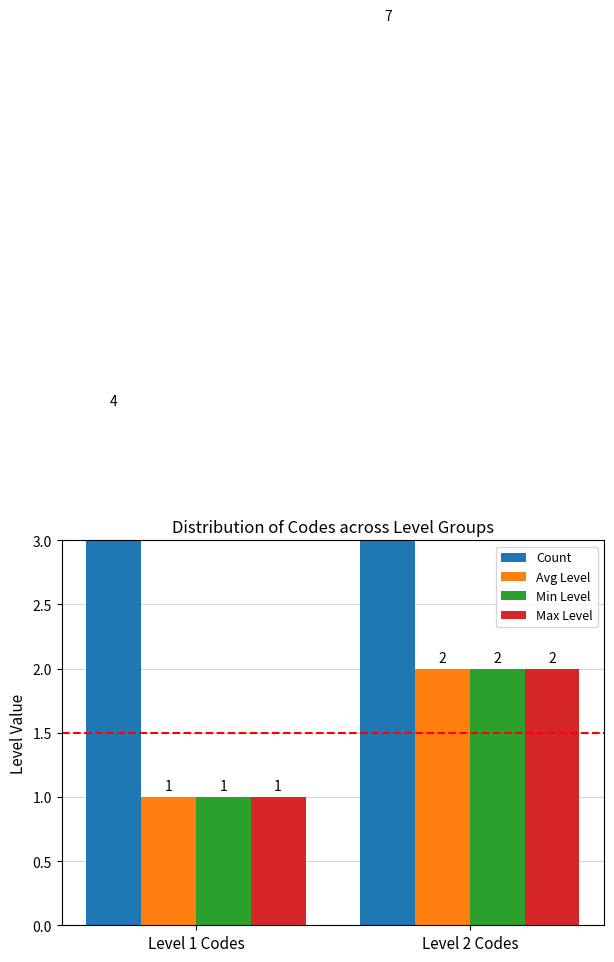

What is the smallest value displayed?

1